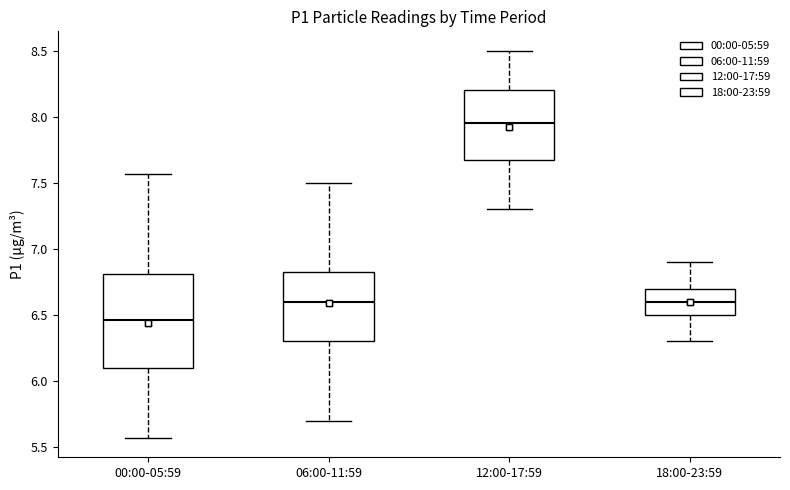

Reading left to right, read every box against the y-axis: the position of its median line, the range the box covers, and the ends of its whiskers. The values are not printed on the chart, so give them approximately, as read against the axis.

00:00-05:59: median 6.45, box 6.10 to 6.80, whiskers 5.55 to 7.55
06:00-11:59: median 6.60, box 6.30 to 6.85, whiskers 5.70 to 7.50
12:00-17:59: median 7.95, box 7.70 to 8.20, whiskers 7.30 to 8.50
18:00-23:59: median 6.60, box 6.50 to 6.70, whiskers 6.30 to 6.90